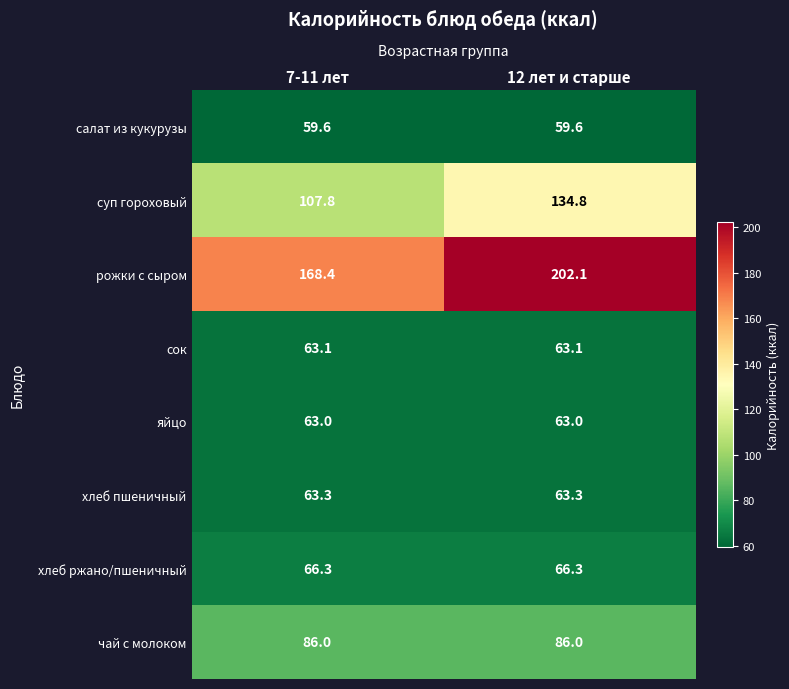

Which series has the largest total across all categories?

рожки с сыром